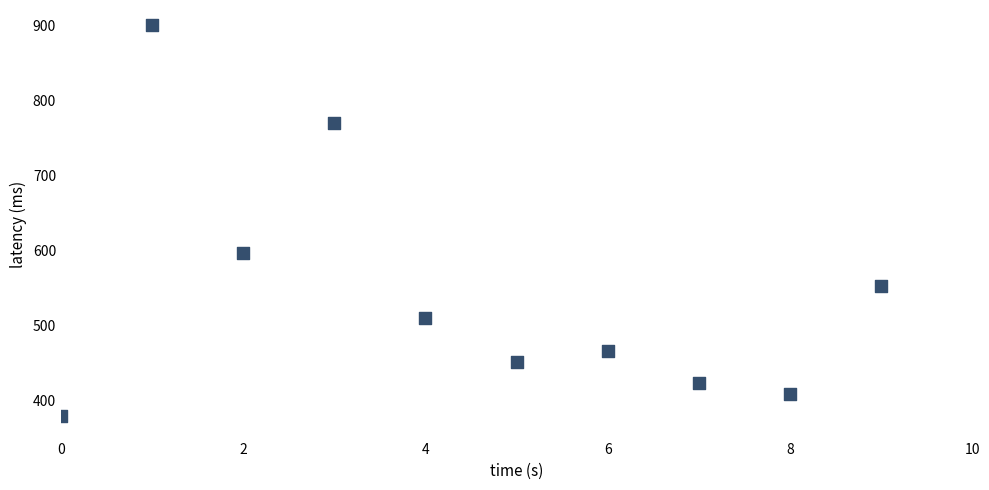

What Y value in the scatter plot is closest to 640?

596.7